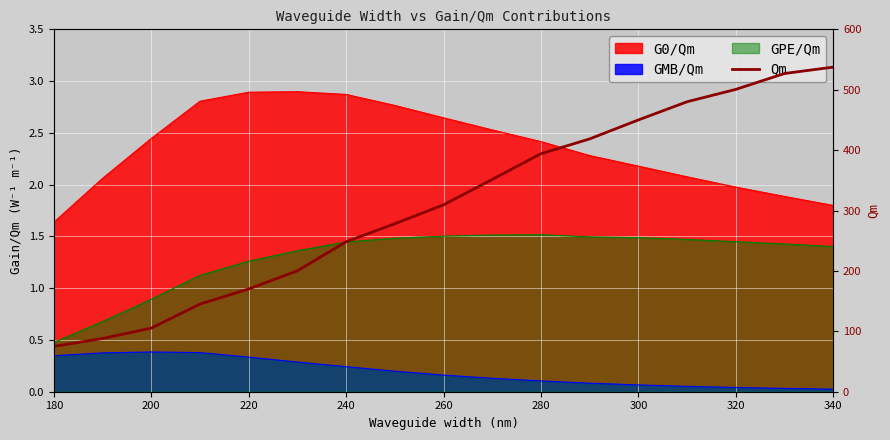

What position from the right is 240?

7